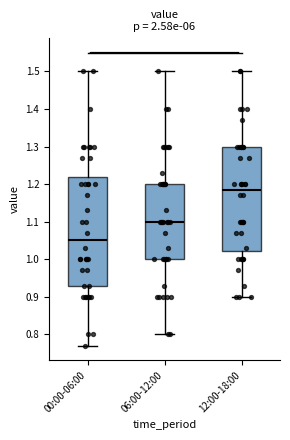

Which box's median line is the highest?

12:00-18:00